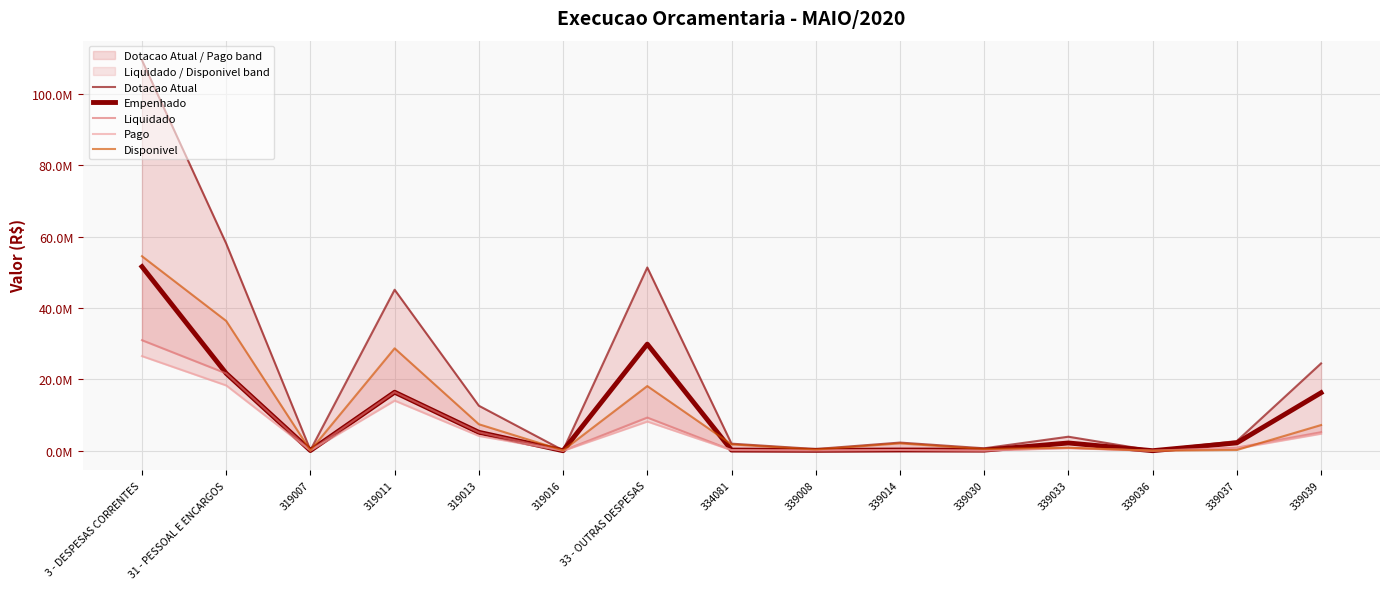

What is the value of the Liquidado point at the 6th from the left?

15236.4